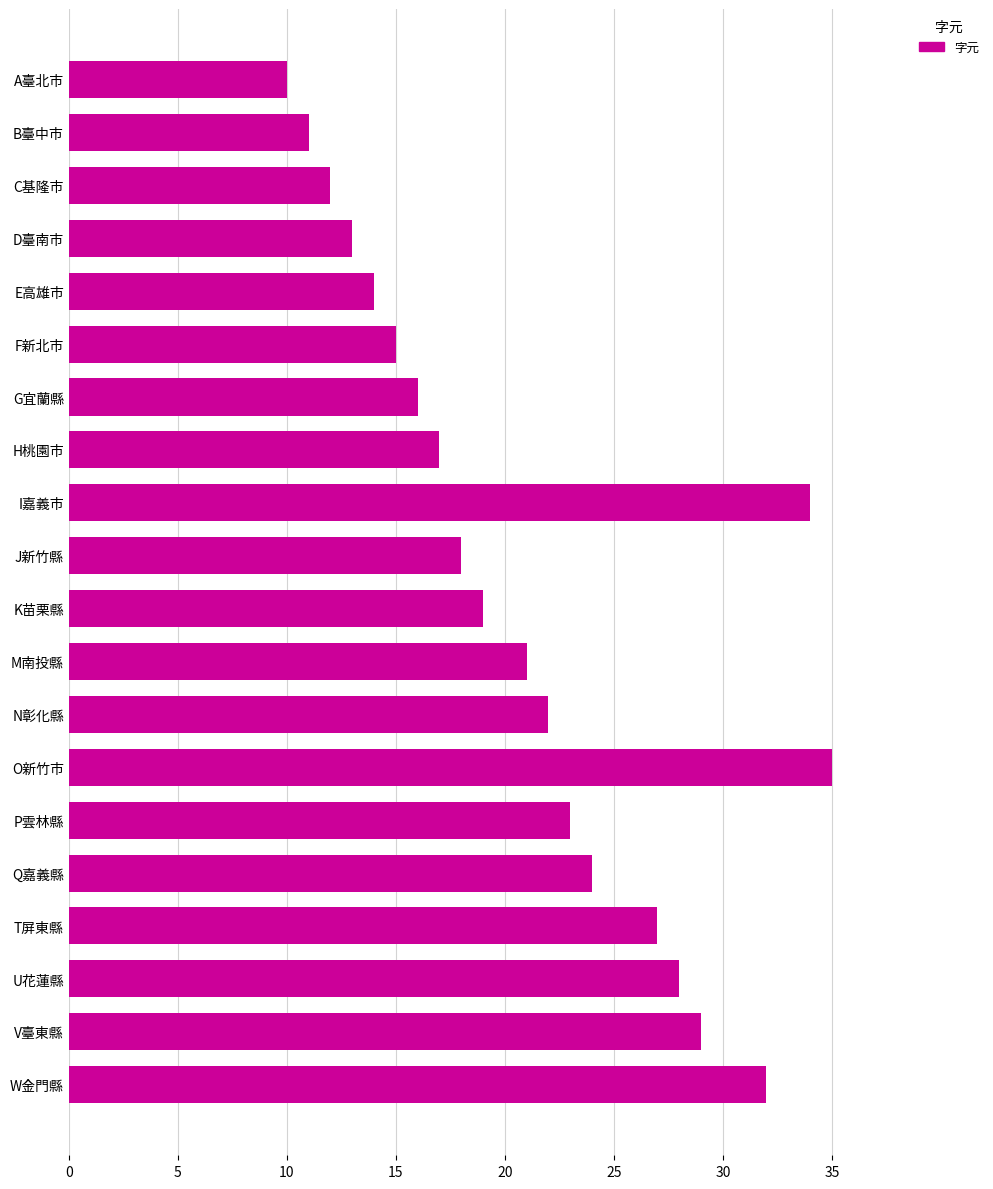

Reading bottom to top, what are all the values shown in this chart?

32	29	28	27	24	23	35	22	21	19	18	34	17	16	15	14	13	12	11	10